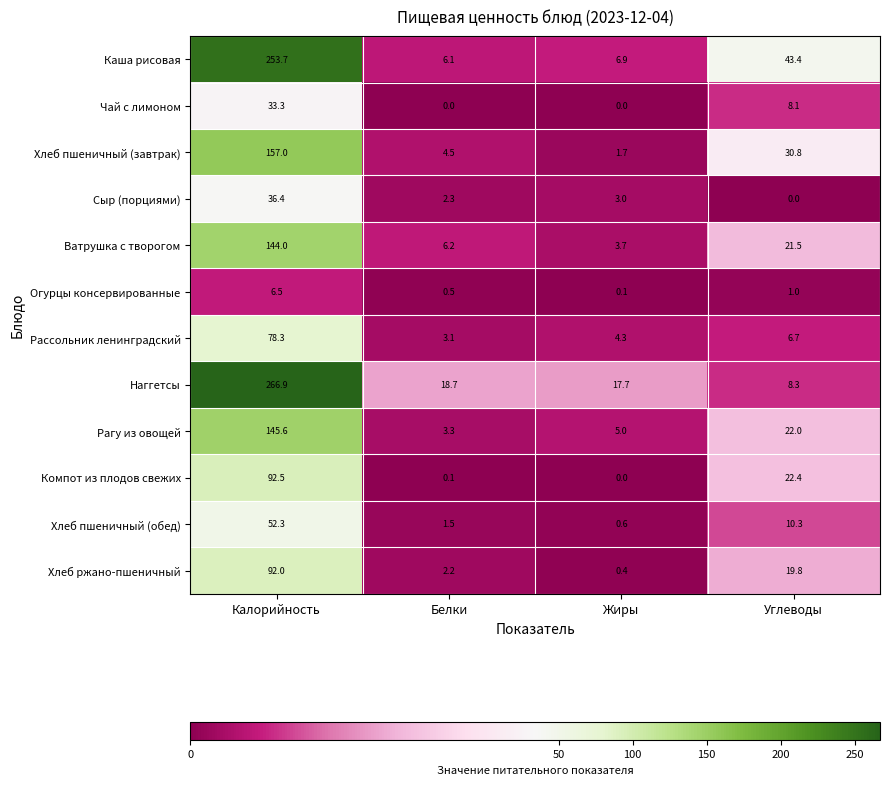

Rank the series by their maximum value, from lowest to highest.

Огурцы консервированные, Чай с лимоном, Сыр (порциями), Хлеб пшеничный (обед), Рассольник ленинградский, Хлеб ржано-пшеничный, Компот из плодов свежих, Ватрушка с творогом, Рагу из овощей, Хлеб пшеничный (завтрак), Каша рисовая, Наггетсы